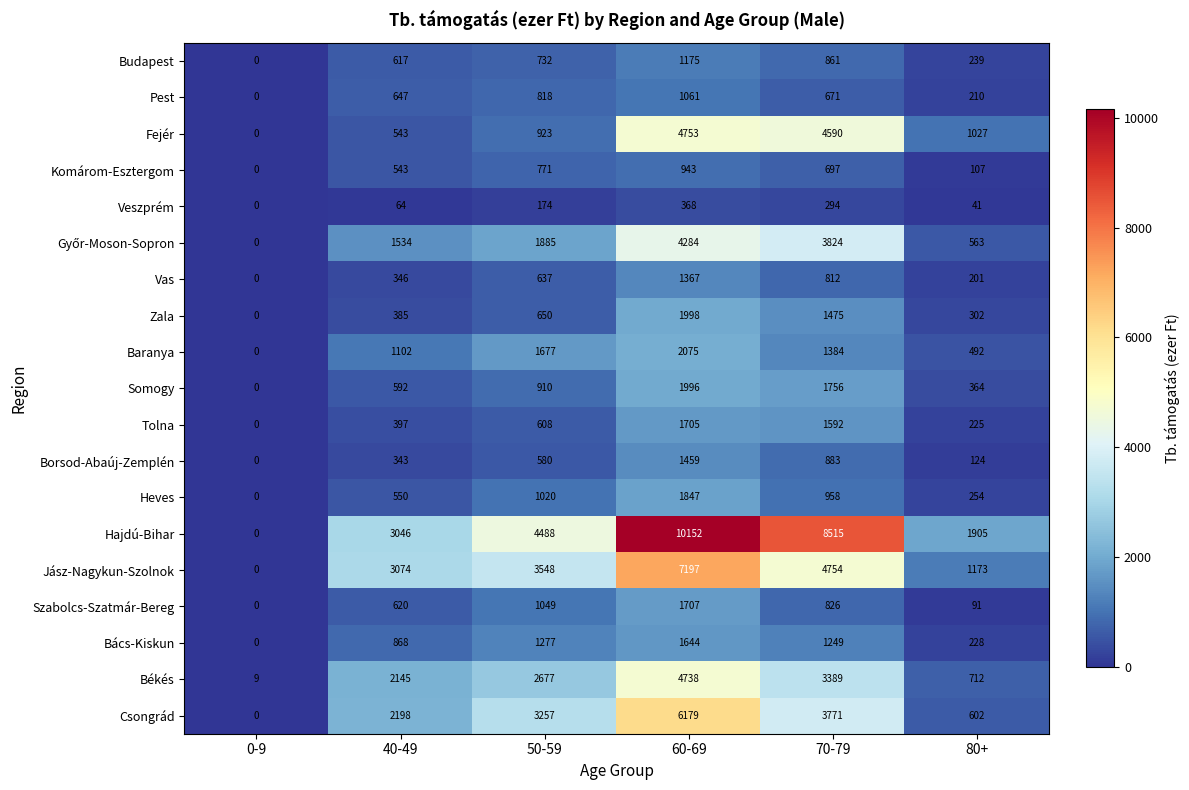

At which category is the sum across all series the highest?

60-69